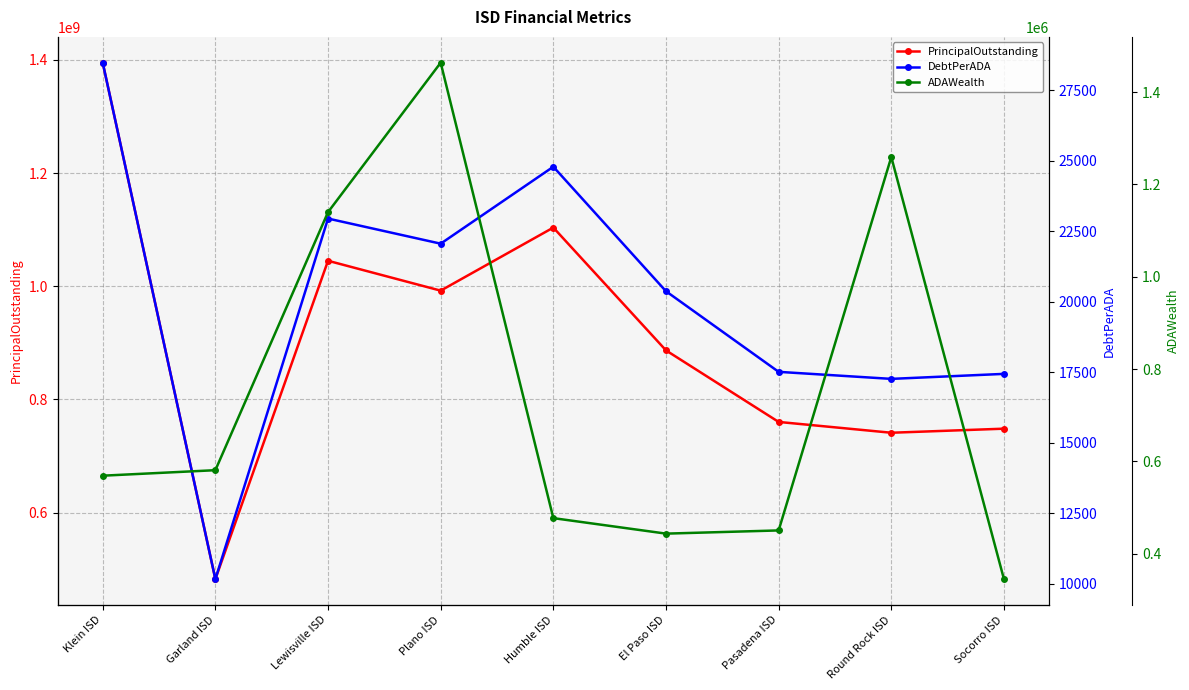

What is the difference between the PrincipalOutstanding values at Round Rock ISD and Lewisville ISD?

303930000.0